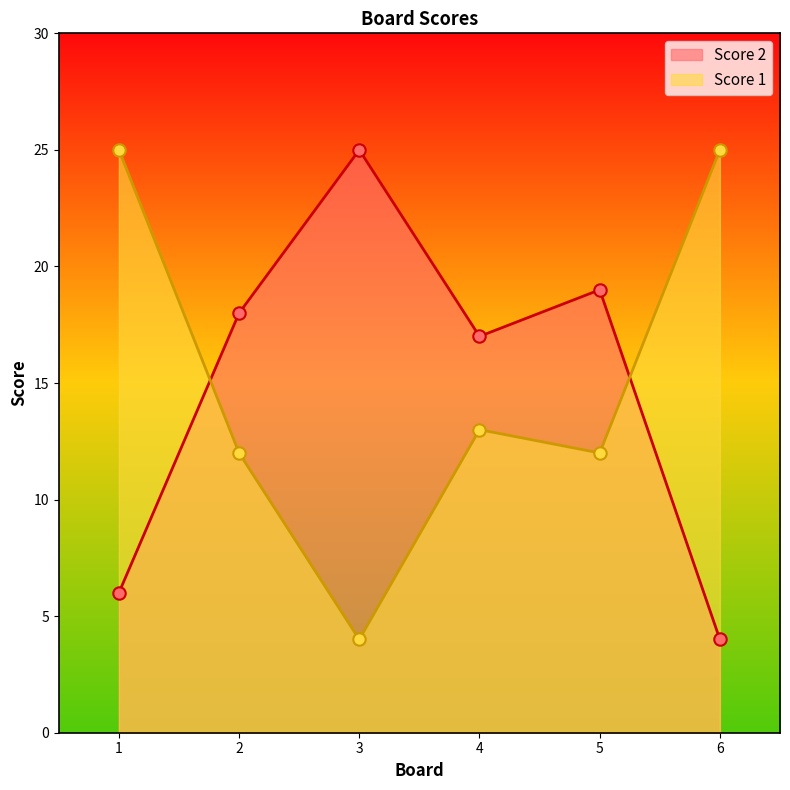

What are all the series names shown in the legend?

Score 2, Score 1